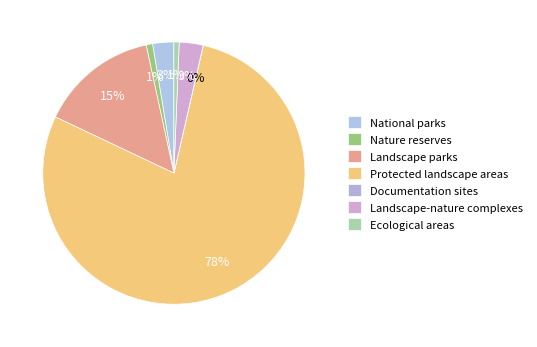

Which category accounts for the majority?

Protected landscape areas